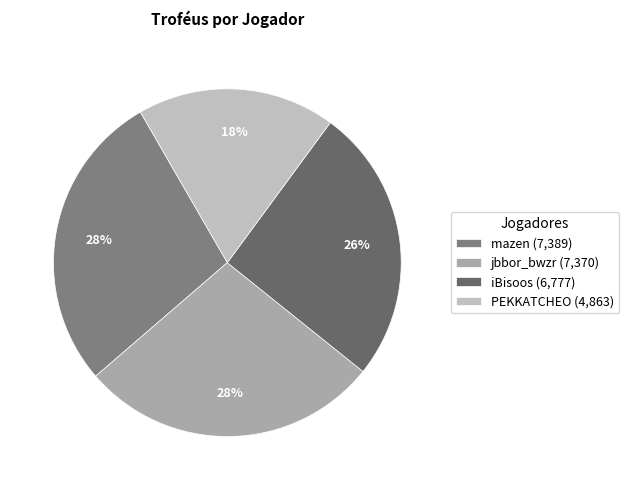

Which slice is the smallest?

PEKKATCHEO